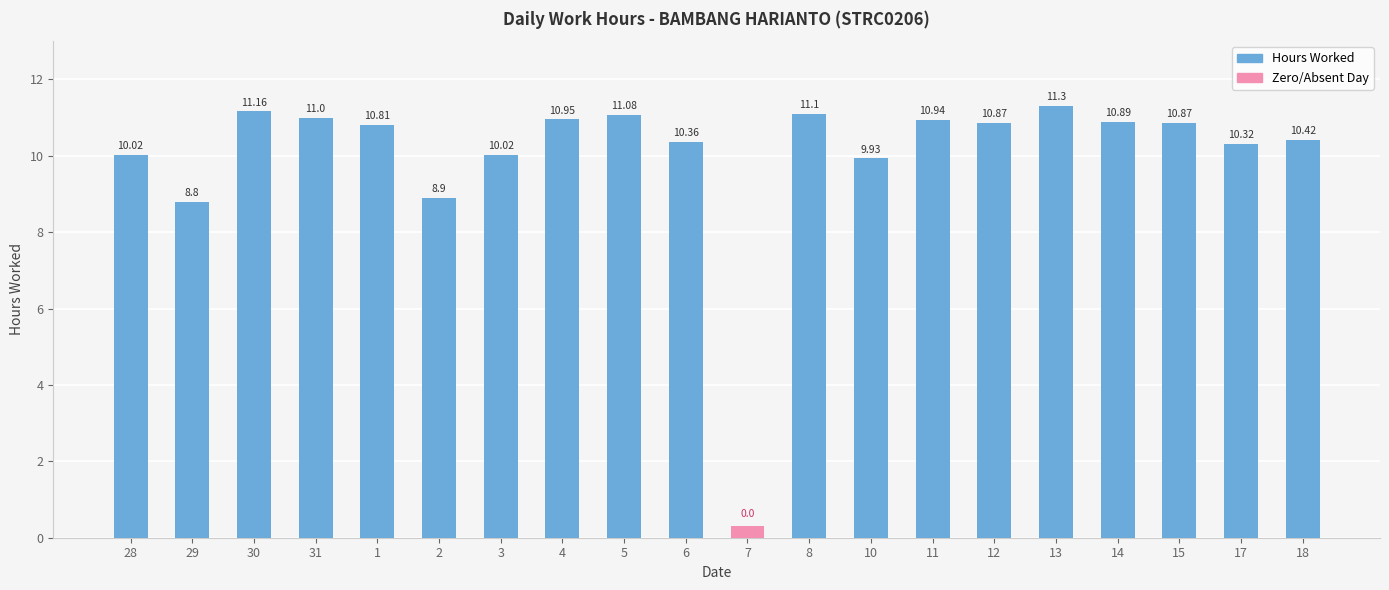

What is the total value across all series at 31?

11.0